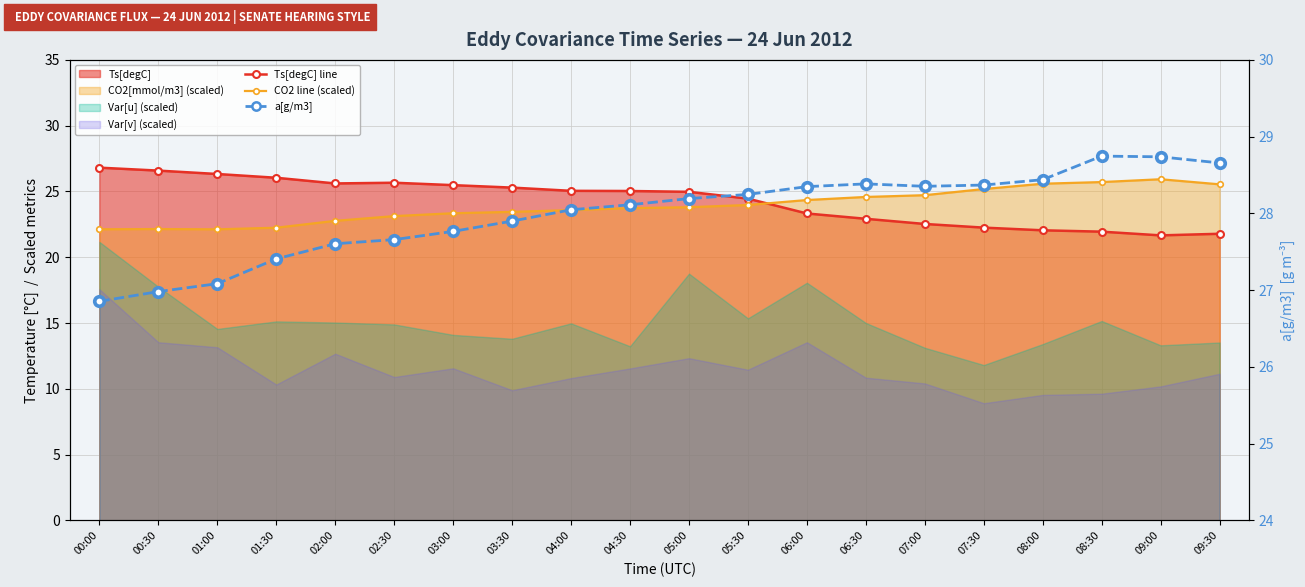

How many data points in CO2 line (scaled) are above 23?

15